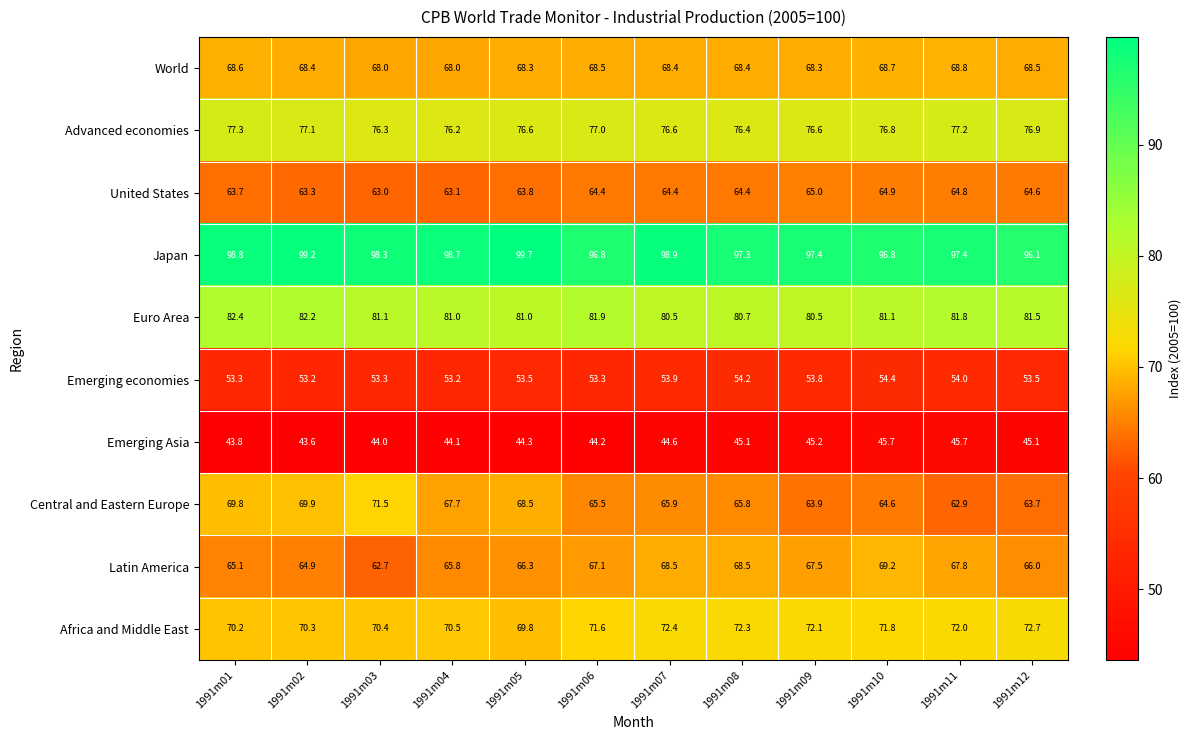

At which label does Latin America first exceed 67?

1991m06